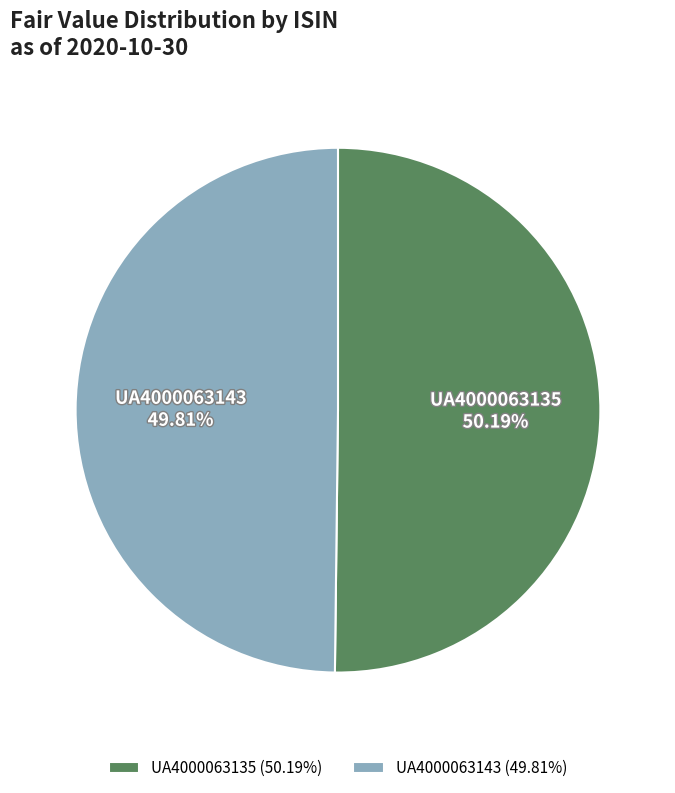

How many slices are in this pie chart?

2